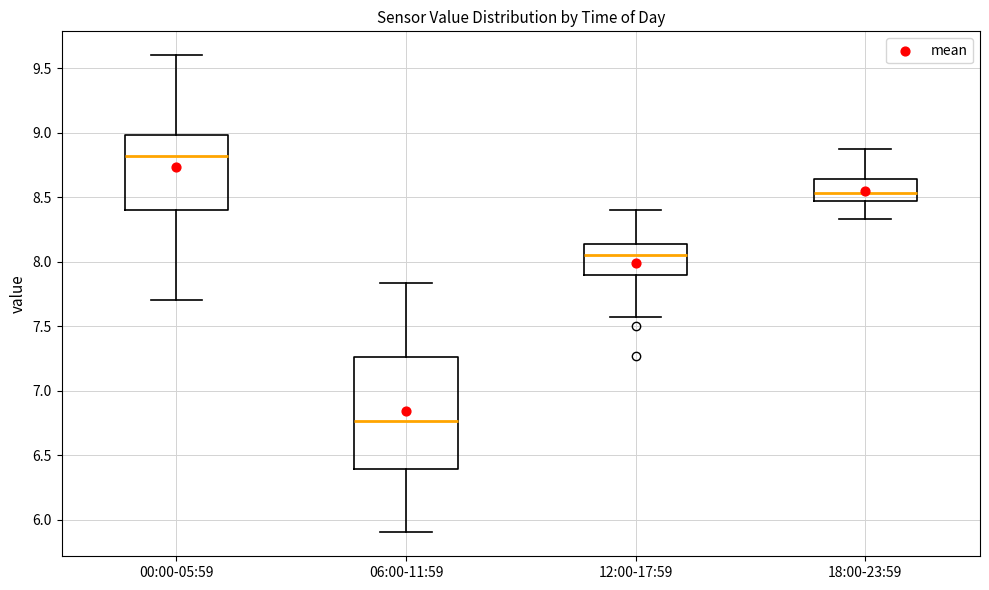

Comparing the boxes themselves (not the whiskers), which one is the tallest?

06:00-11:59